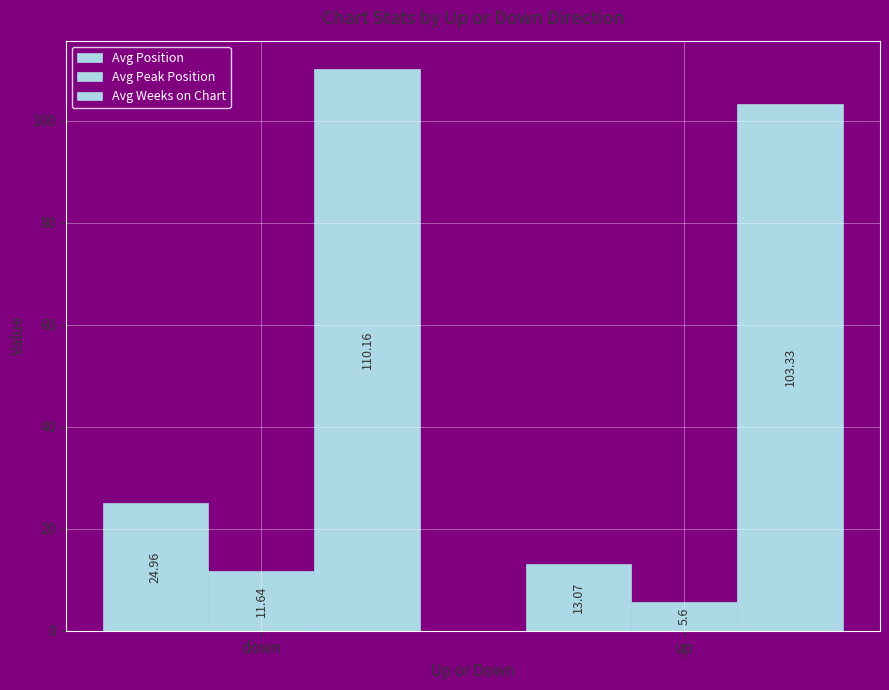

At which category does the chart reach its minimum across all series?

up